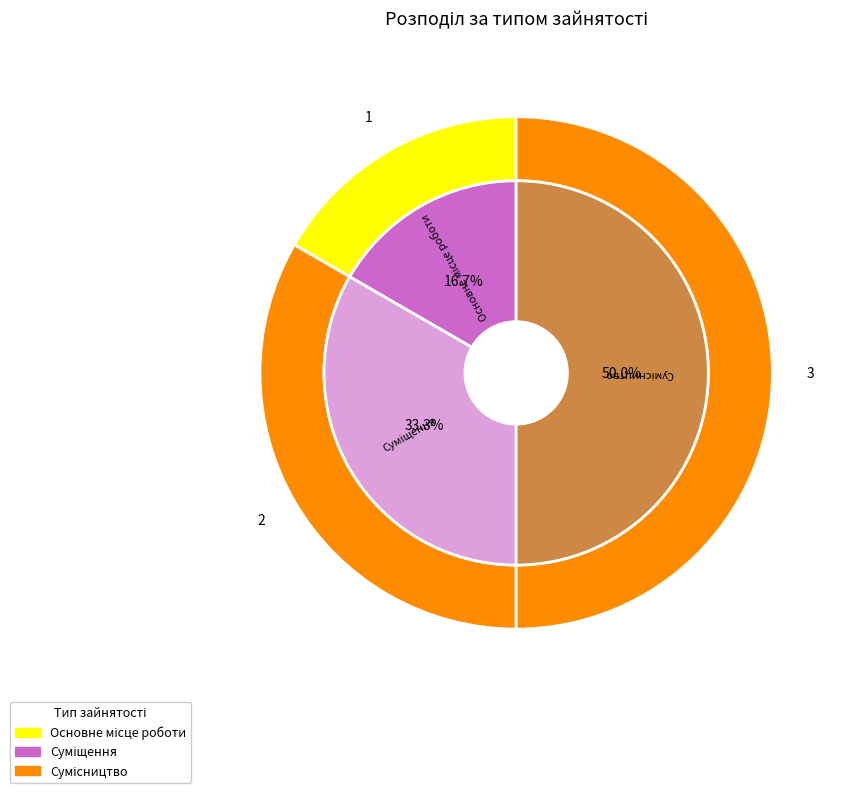

How many slices are in this pie chart?

3